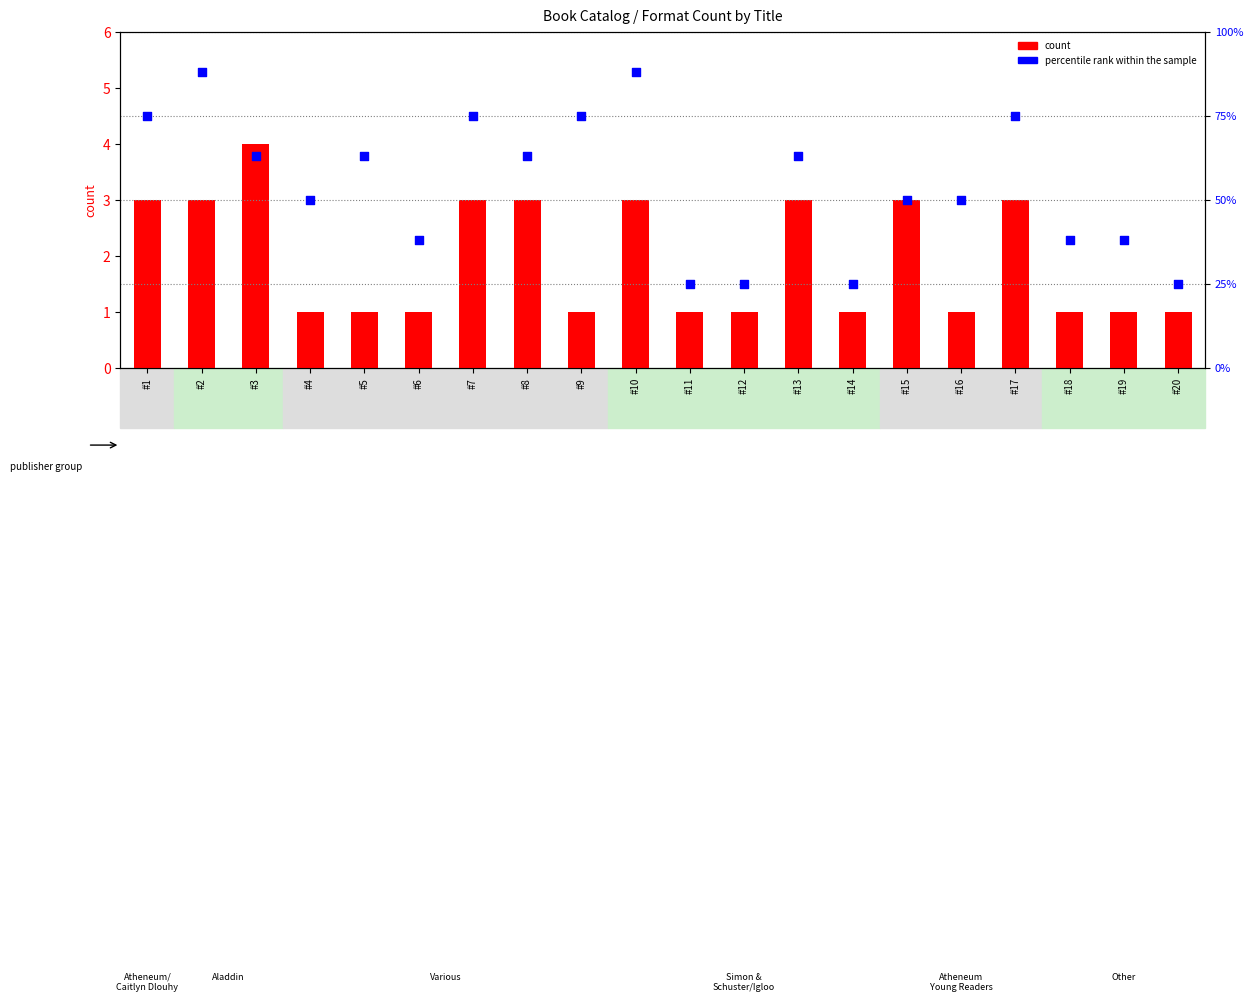

Which series has the largest total across all categories?

percentile rank within the sample